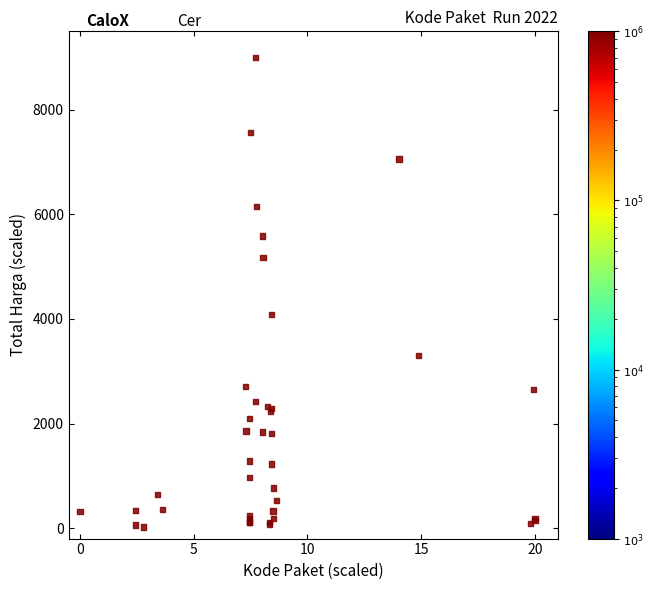

What Y value in the scatter plot is closest to 4511?

4083.1